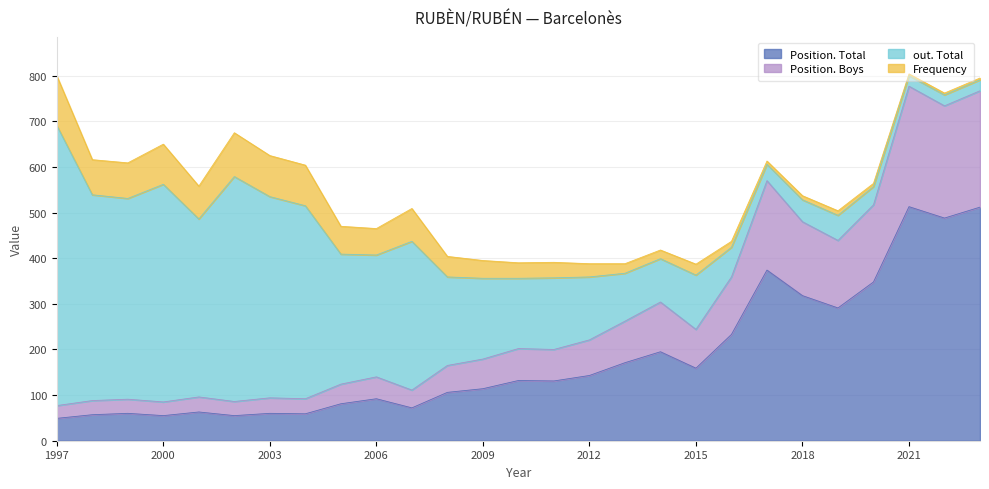

Read the Position. Total value at 1997.

49